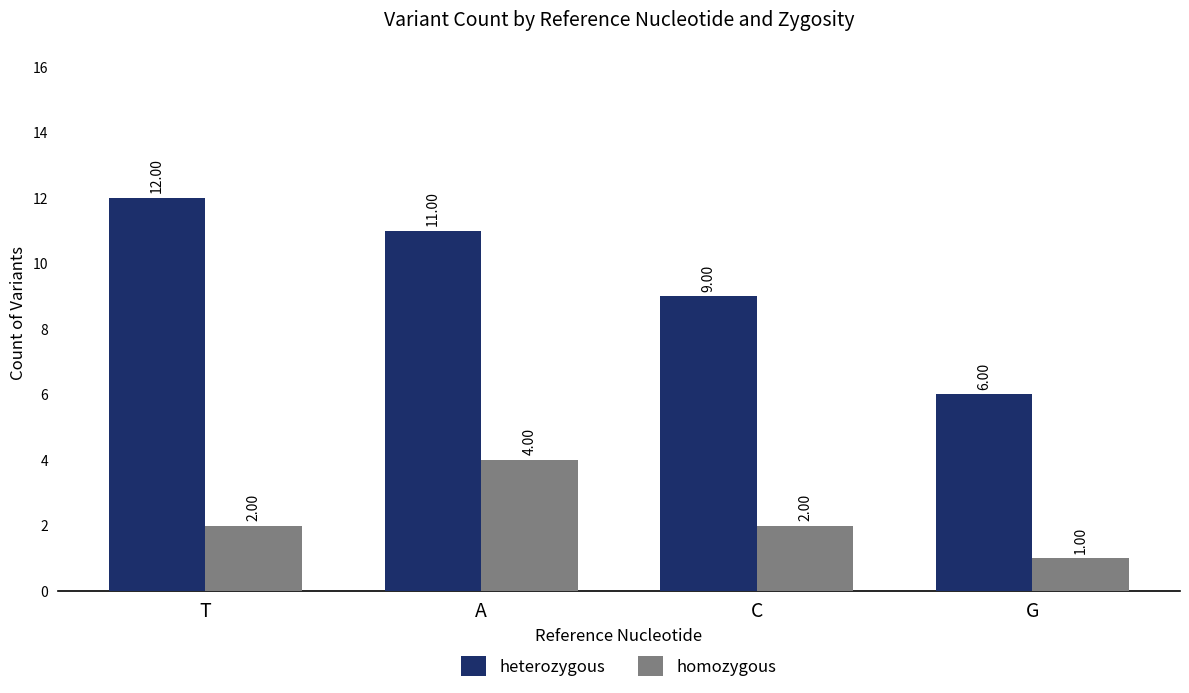

List the series in order of their peak value, highest first.

heterozygous, homozygous